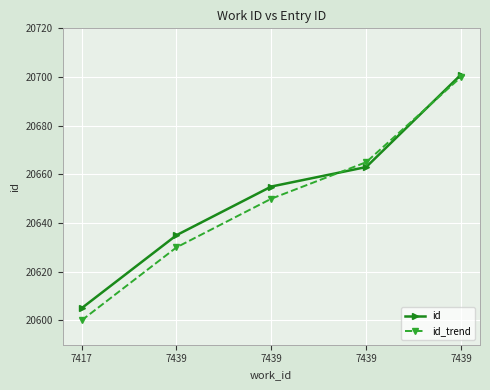

How many data points in id are less than 20655?

2